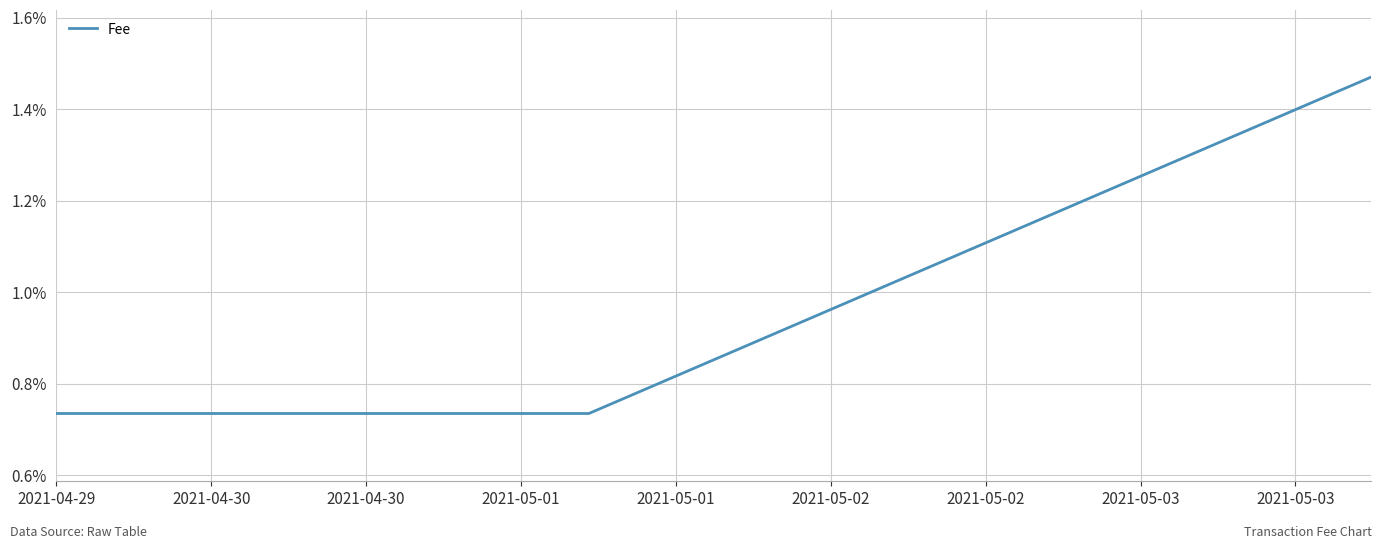

Does the chart display data point markers on the line(s)?

No